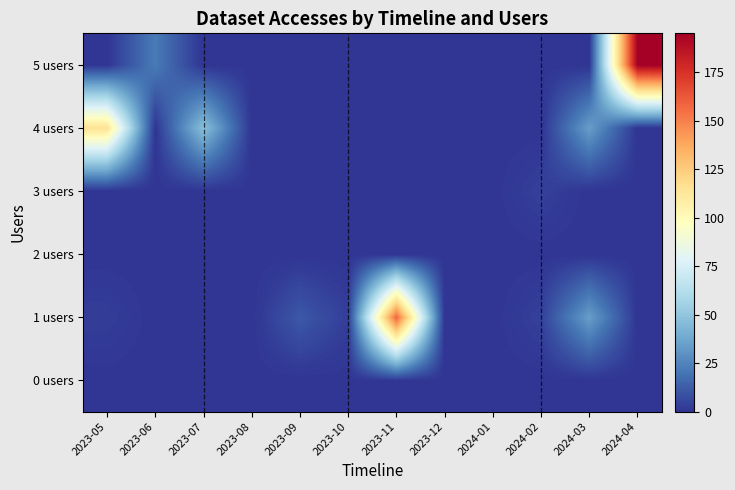

Rank the series by their maximum value, from highest to lowest.

5 users, 1 users, 4 users, 3 users, 0 users, 2 users